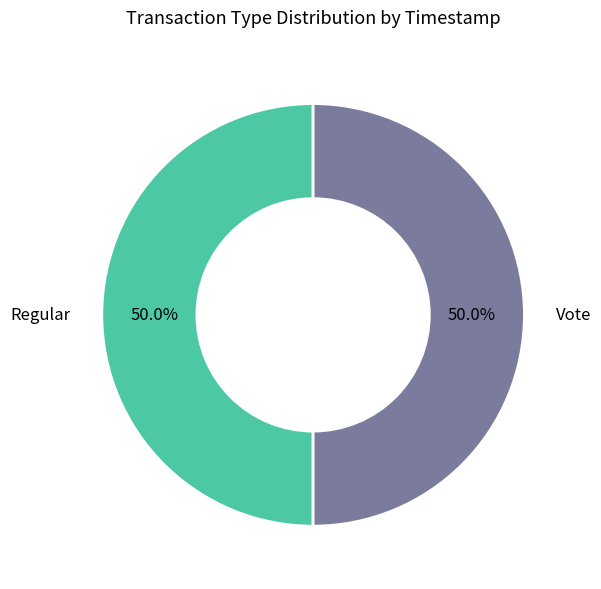

What is the ratio of the value at Vote to the value at Regular?

1.0